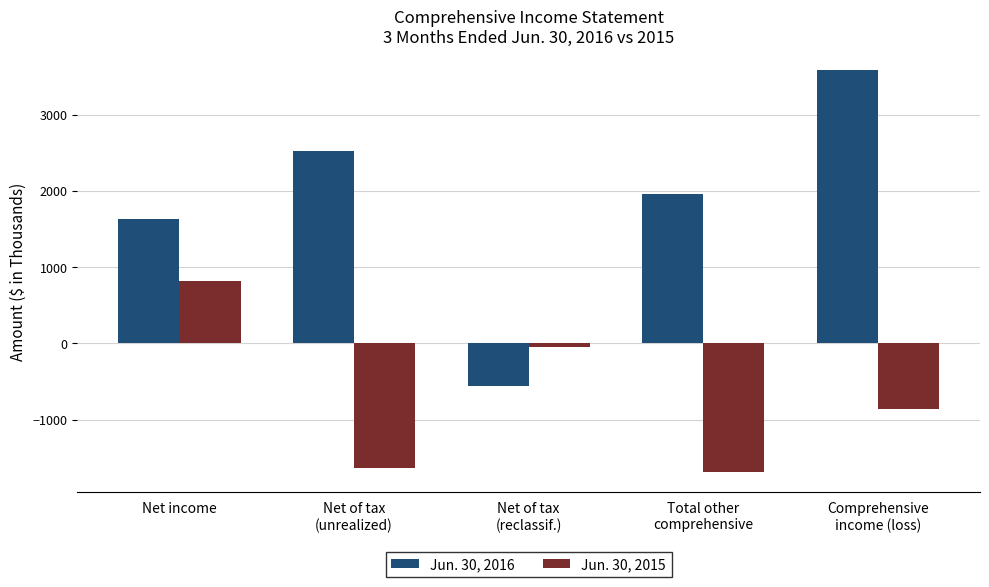

What is the label of the 2nd bar from the left?

Net of tax
(unrealized)